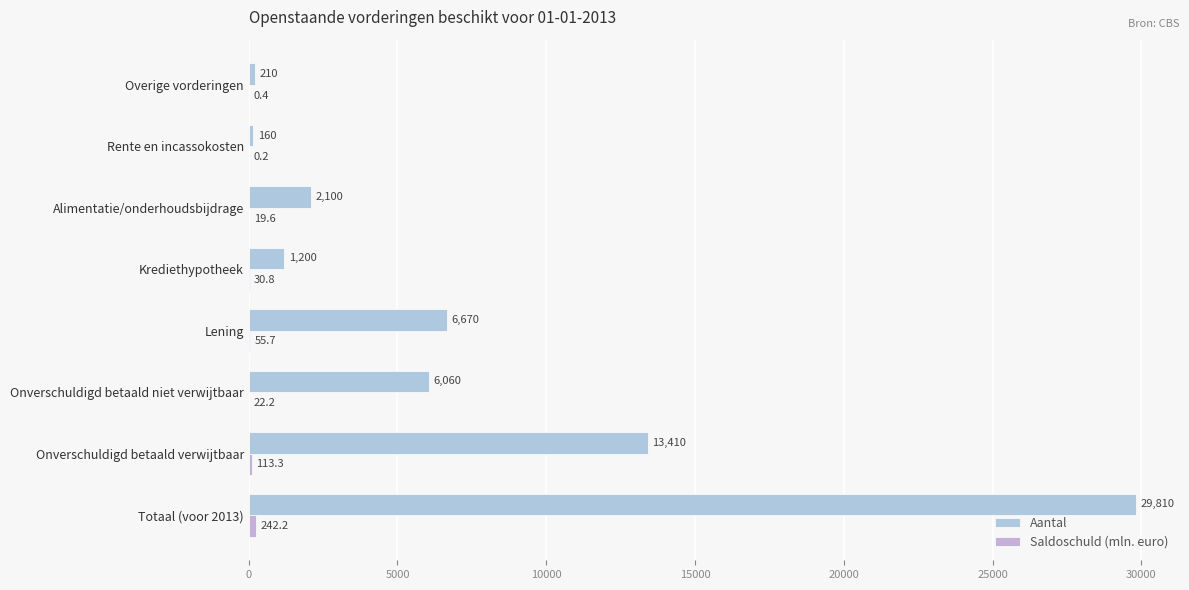

How many categories are shown in the chart?

8